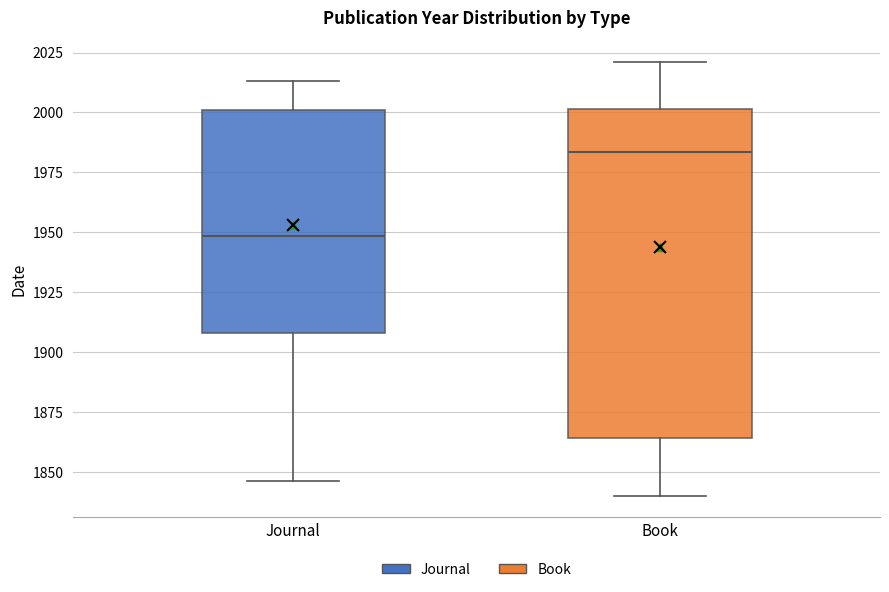

Which box has the lowest median line?

Journal